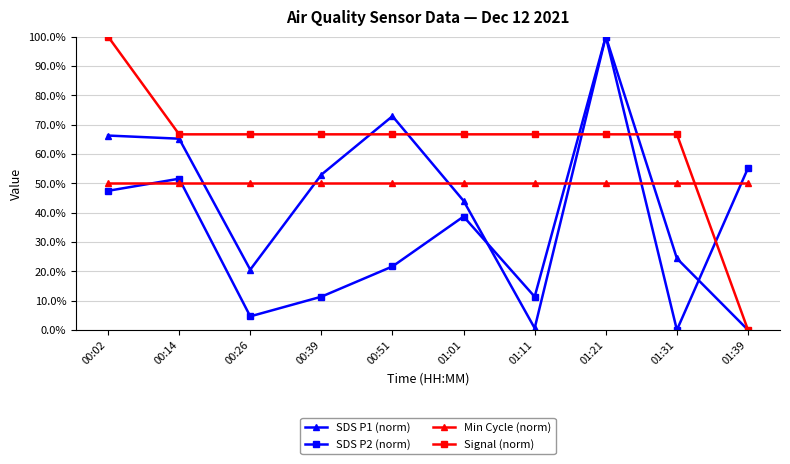

What is the value of the Min Cycle (norm) point at the 1st from the left?

50.0